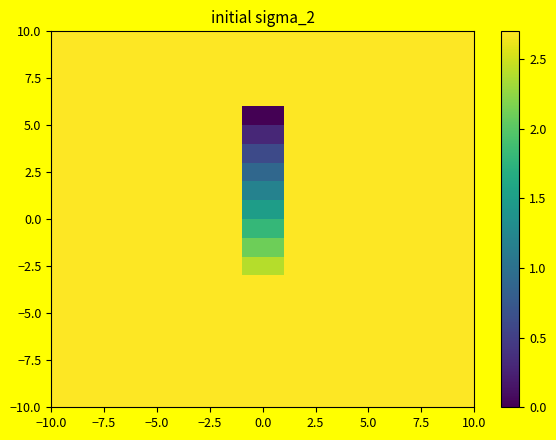

At how many categories does at least one series exceed 2?

20